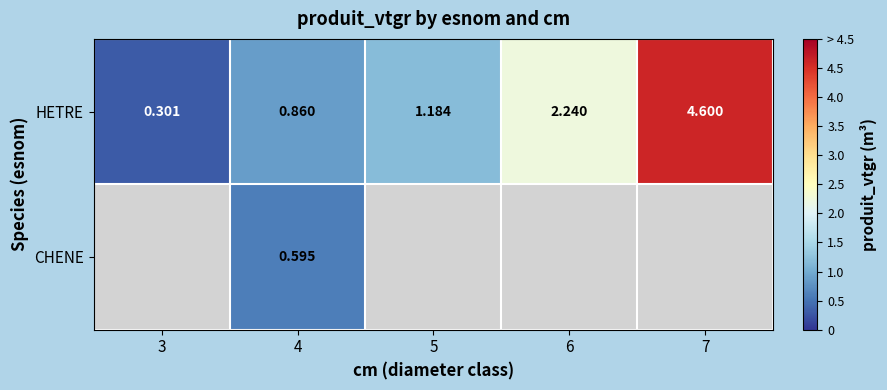

Between 4 and 7, which is larger?

7